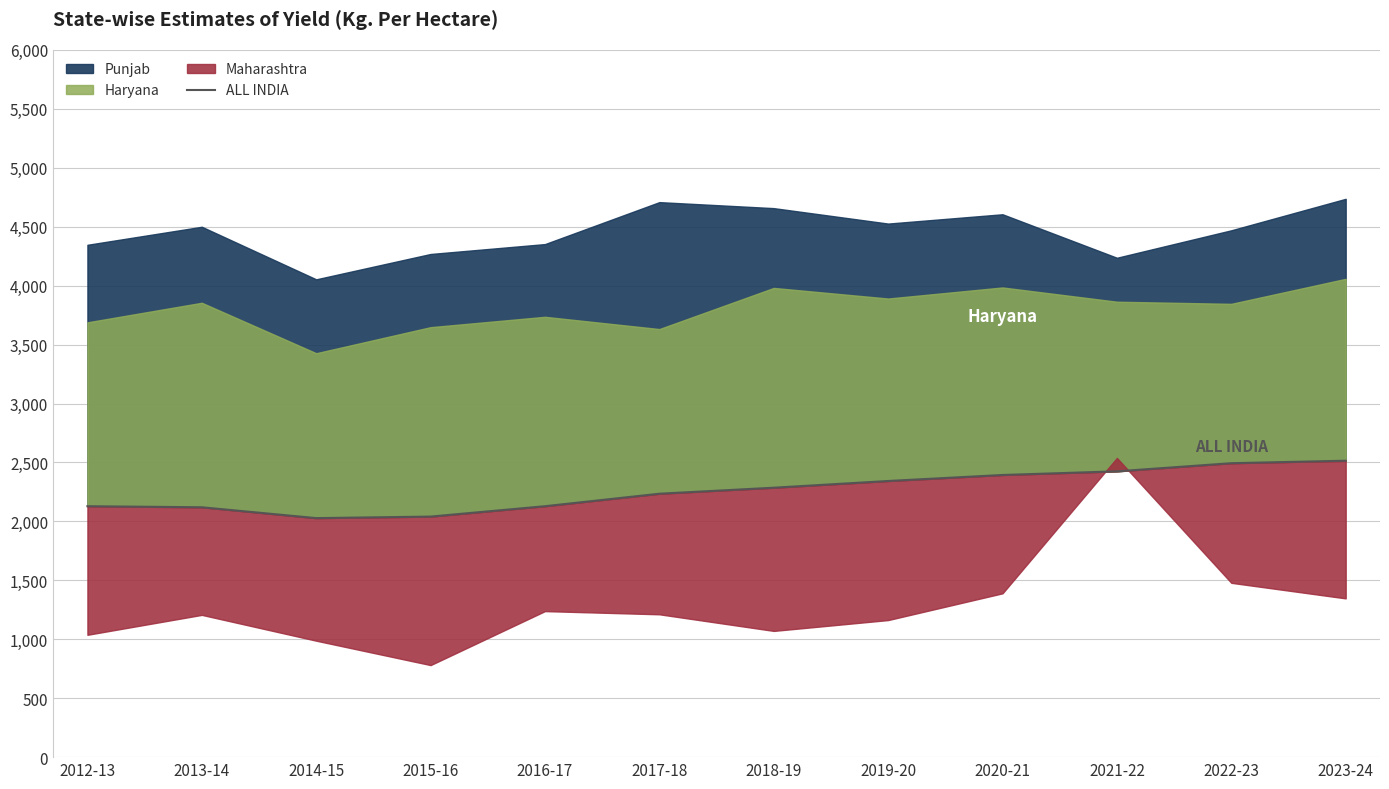

At which category does the data reach its first local valley?

2014-15